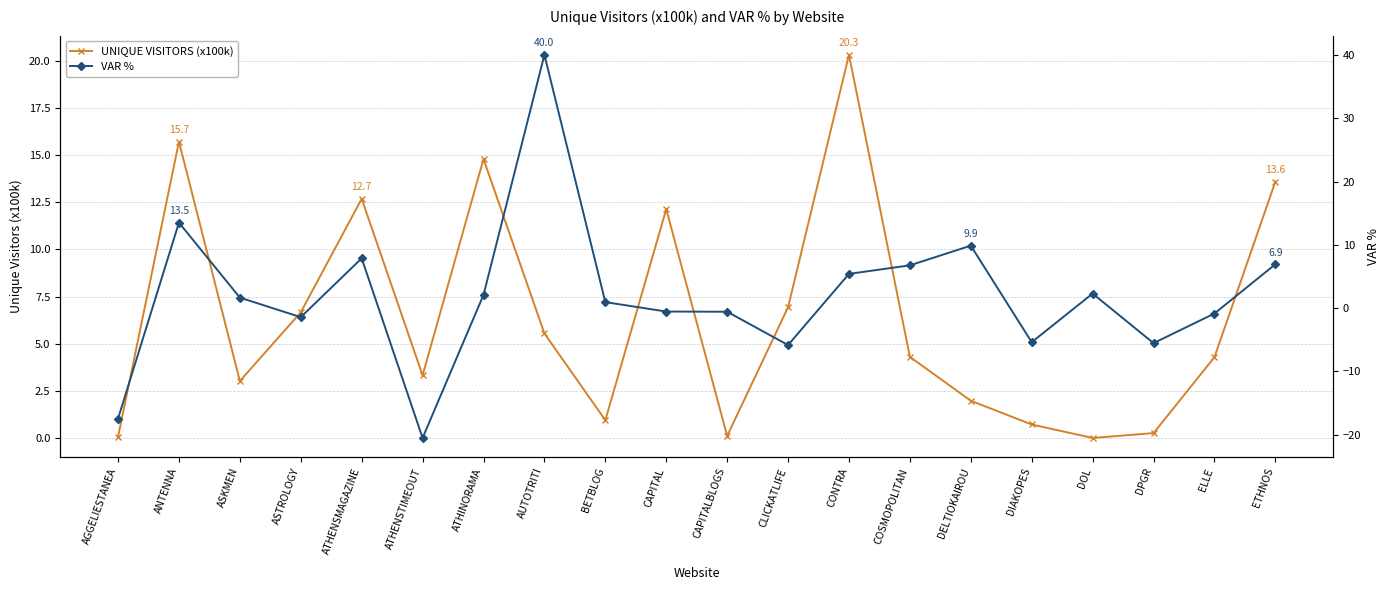

How many interior local peaks does the UNIQUE VISITORS (x100k) series have?

5